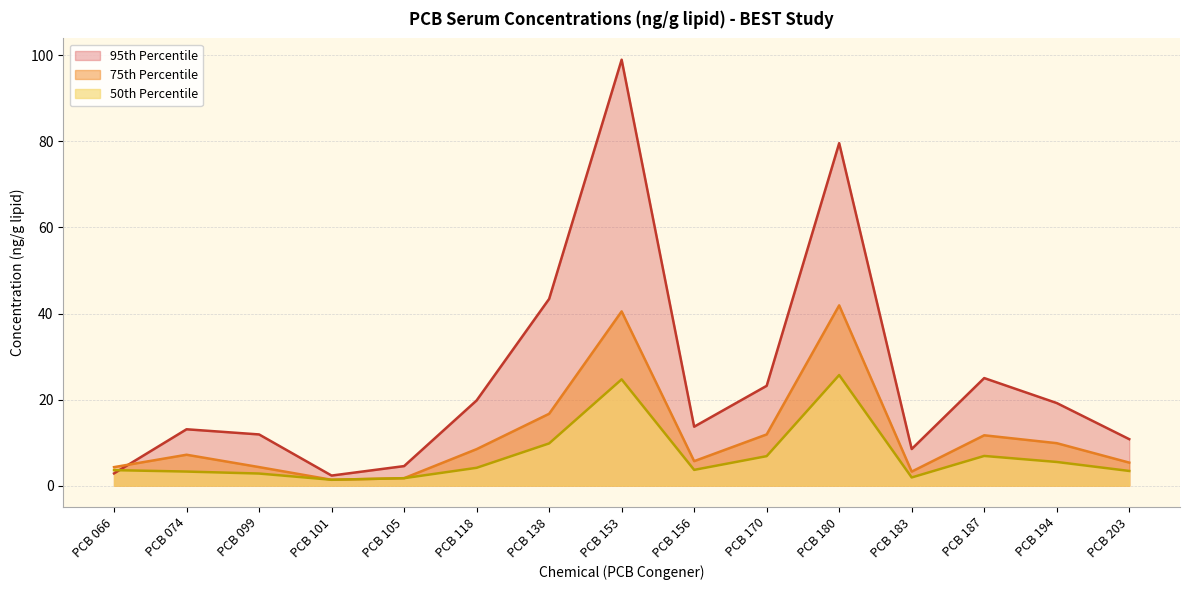

Reading left to right, transcribe all the data shown in this chart.

75th: PCB 066=4.3	PCB 074=7.2	PCB 099=4.3	PCB 101=1.4	PCB 105=1.7	PCB 118=8.5	PCB 138=16.7	PCB 153=40.5	PCB 156=5.7	PCB 170=11.9	PCB 180=41.9	PCB 183=3.3	PCB 187=11.7	PCB 194=9.9	PCB 203=5.3
50th: PCB 066=3.6	PCB 074=3.3	PCB 099=2.8	PCB 101=1.4	PCB 105=1.7	PCB 118=4.1	PCB 138=9.8	PCB 153=24.7	PCB 156=3.7	PCB 170=6.8	PCB 180=25.7	PCB 183=1.9	PCB 187=6.9	PCB 194=5.5	PCB 203=3.4
95th: PCB 066=2.8	PCB 074=13.1	PCB 099=11.9	PCB 101=2.3	PCB 105=4.5	PCB 118=19.8	PCB 138=43.4	PCB 153=99.0	PCB 156=13.7	PCB 170=23.2	PCB 180=79.6	PCB 183=8.5	PCB 187=25.0	PCB 194=19.2	PCB 203=10.8